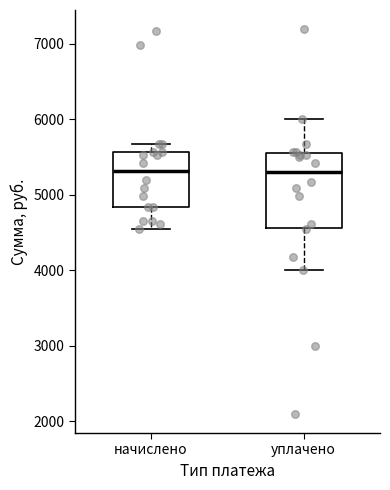

Which box is the tallest, from its lower edge to its upper edge?

уплачено